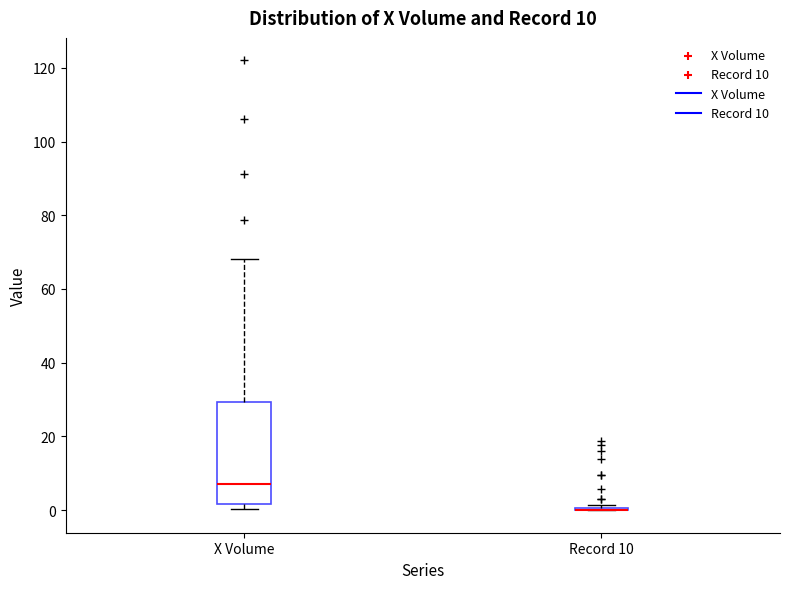

Which box is the tallest, from its lower edge to its upper edge?

X Volume